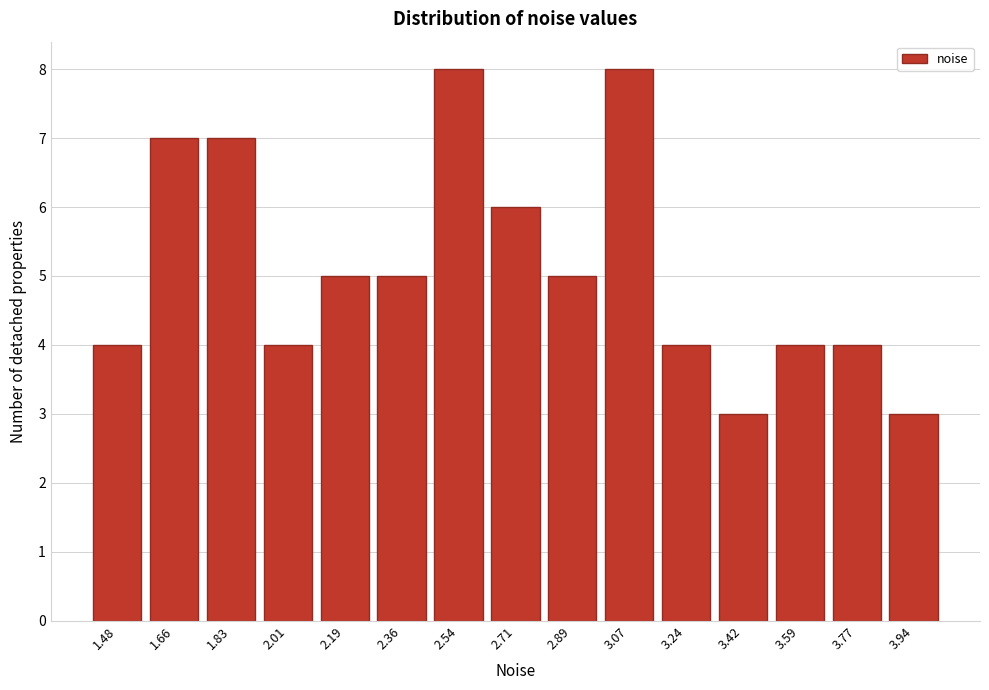

Reading left to right, extract all data points from this chart.

1.48=4	1.66=7	1.83=7	2.01=4	2.19=5	2.36=5	2.54=8	2.71=6	2.89=5	3.07=8	3.24=4	3.42=3	3.59=4	3.77=4	3.94=3